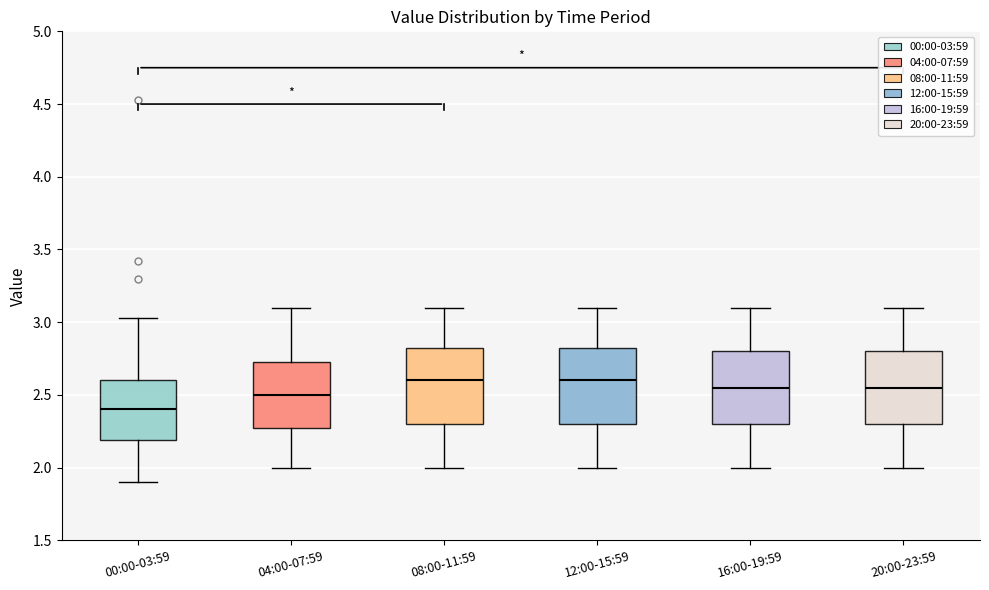

Reading left to right, transcribe this box plot: for each box, give where its median line is, the range the box spans, and where its two whiskers end, as read against the y-axis. The values are not printed on the chart, so give them approximately, as read against the axis.

00:00-03:59: median 2.40, box 2.20 to 2.60, whiskers 1.90 to 3.05
04:00-07:59: median 2.50, box 2.30 to 2.75, whiskers 2.00 to 3.10
08:00-11:59: median 2.60, box 2.30 to 2.85, whiskers 2.00 to 3.10
12:00-15:59: median 2.60, box 2.30 to 2.85, whiskers 2.00 to 3.10
16:00-19:59: median 2.55, box 2.30 to 2.80, whiskers 2.00 to 3.10
20:00-23:59: median 2.55, box 2.30 to 2.80, whiskers 2.00 to 3.10